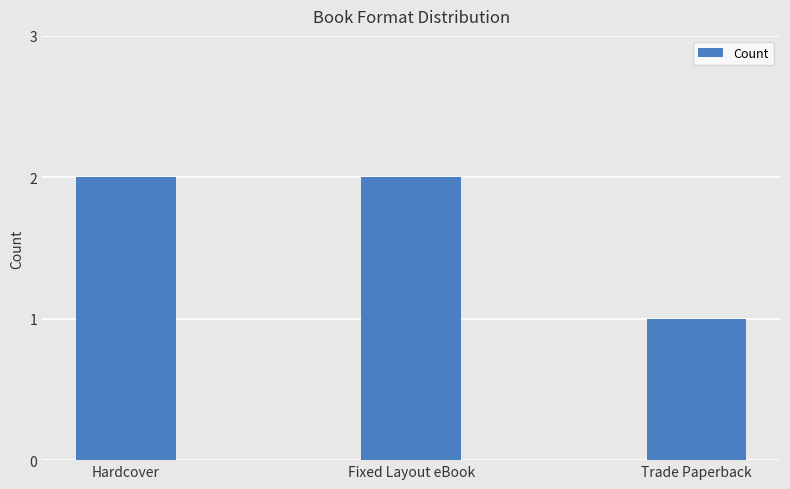

Between Trade Paperback and Fixed Layout eBook, which is larger?

Fixed Layout eBook